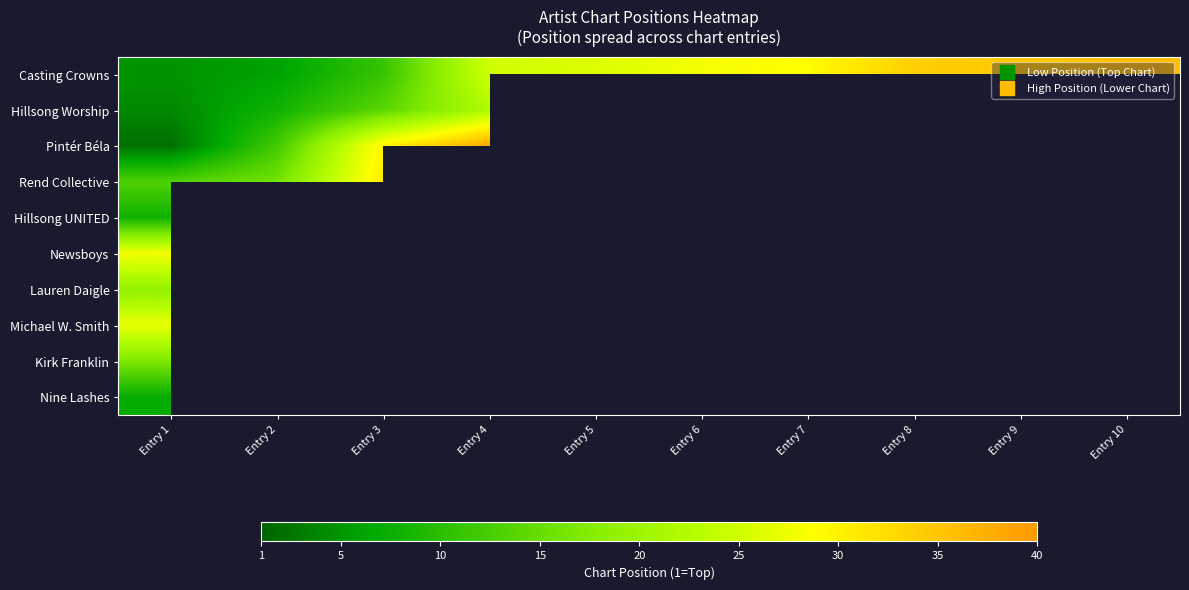

What is the greatest value displayed?

40.0